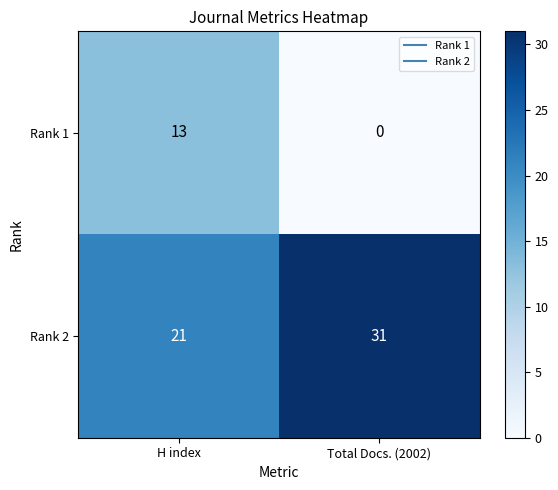

Is it true that Rank 2 equals 19 at Total Docs. (2002)?

False